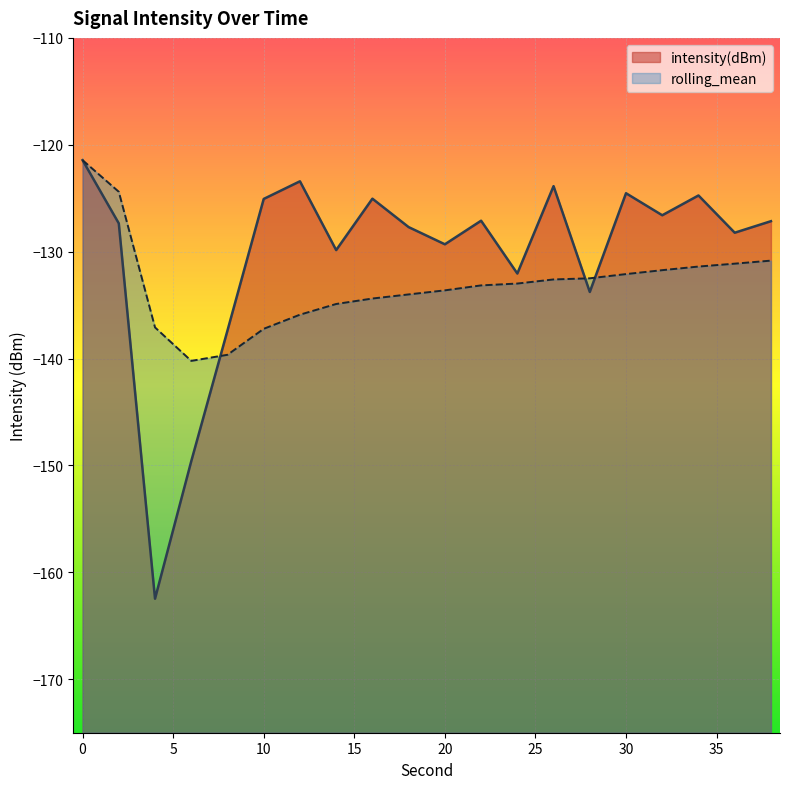

What is the maximum value shown in the chart?

-121.4